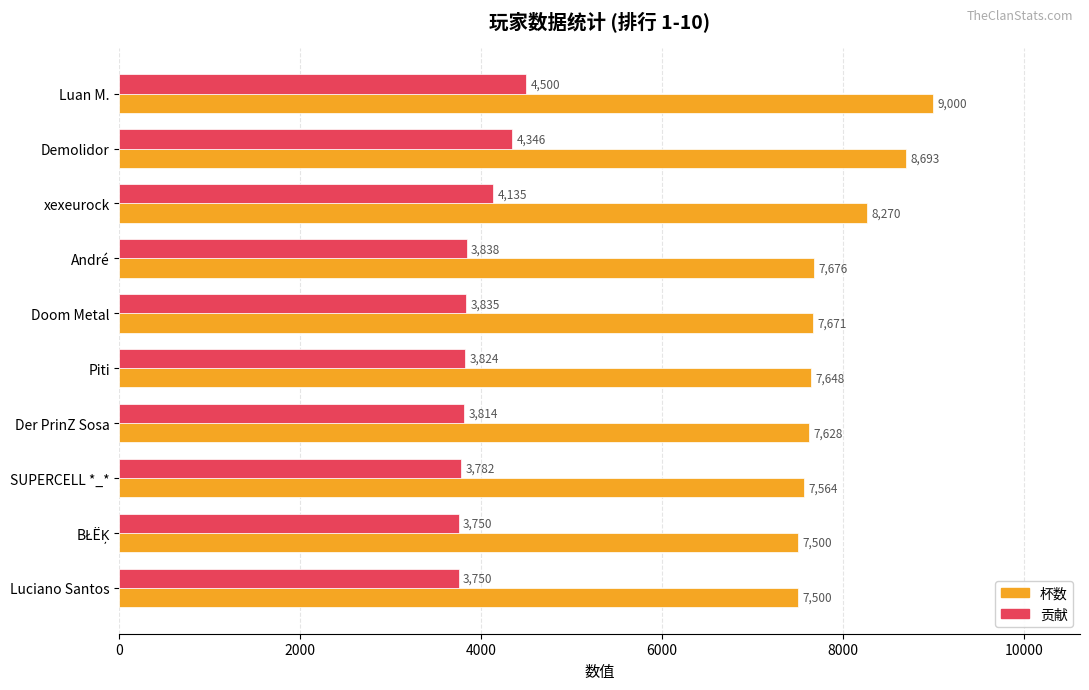

What is the spread (max minus min) of values at Piti?

3824